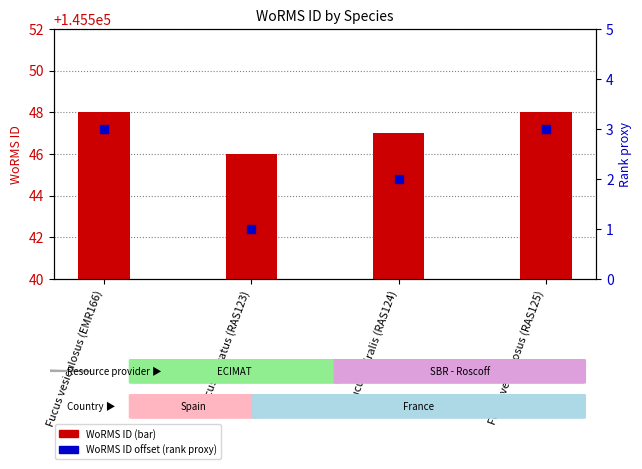

Which series reaches the minimum Y coordinate?

WoRMS ID offset (rank proxy)